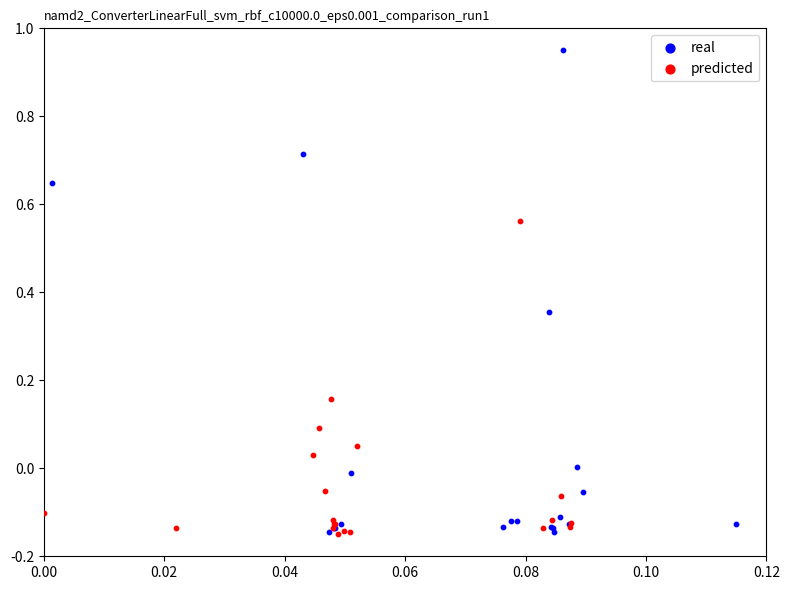

Which series has the widest spread of Y values?

real